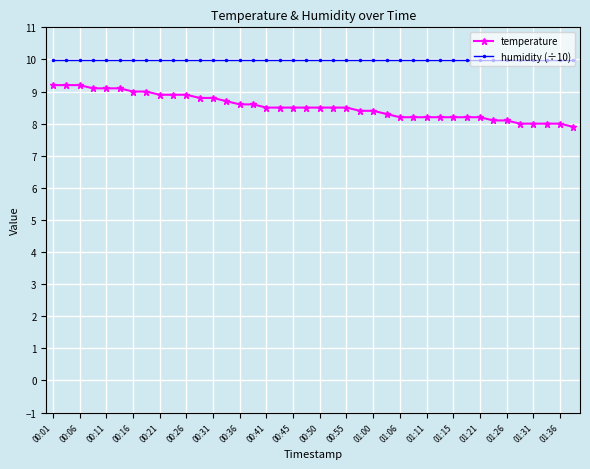

What is the minimum value for humidity (÷10)?

10.0